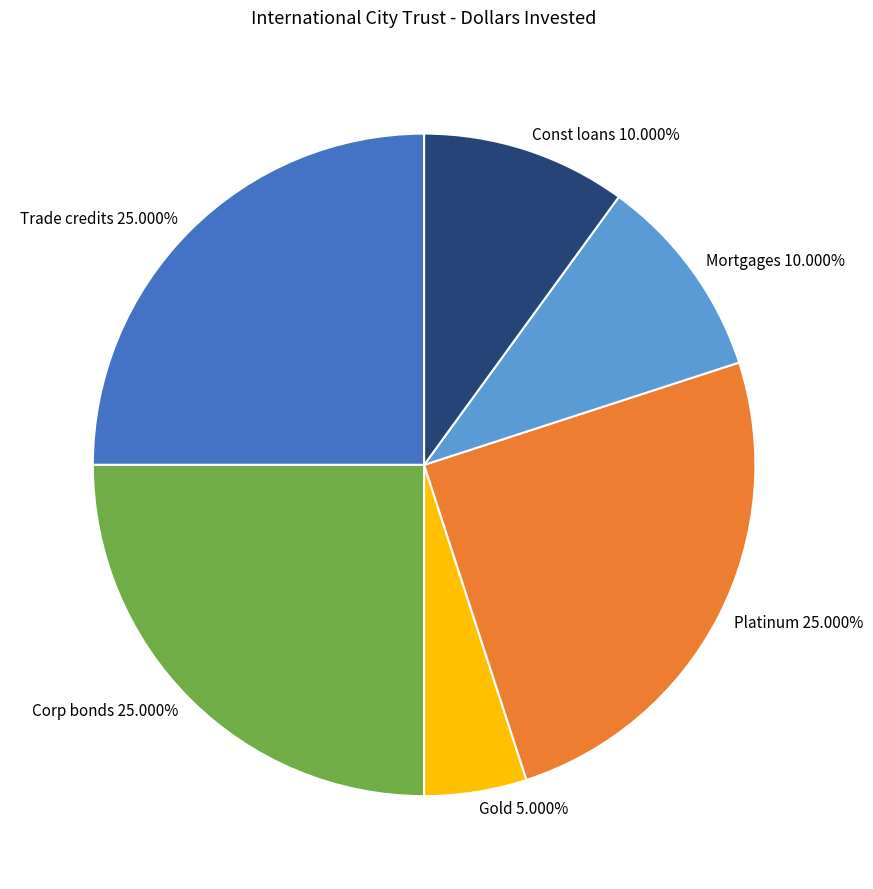

Do Const loans and Trade credits together represent more than half of the pie?

No